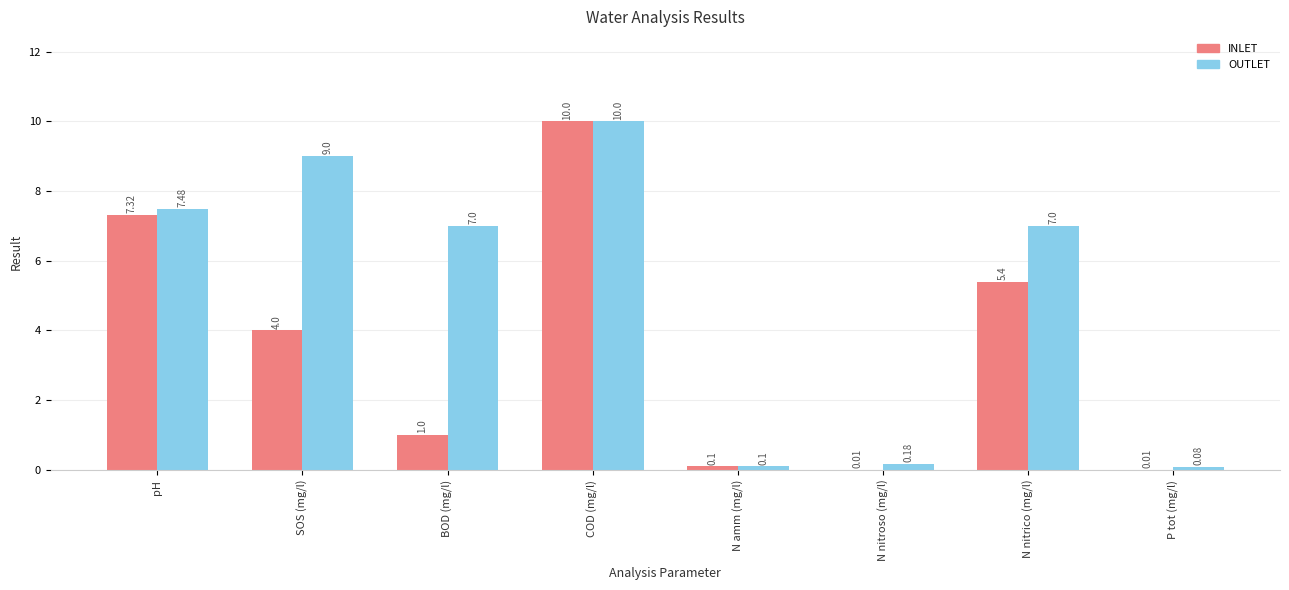

What is the sum of all INLET values?

27.8